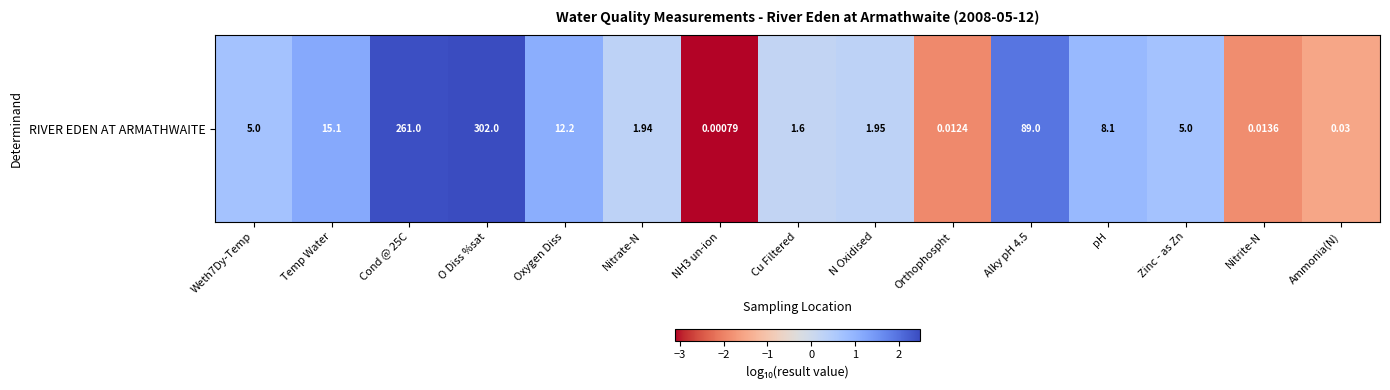

Which category has the lowest value across all series?

NH3 un-ion